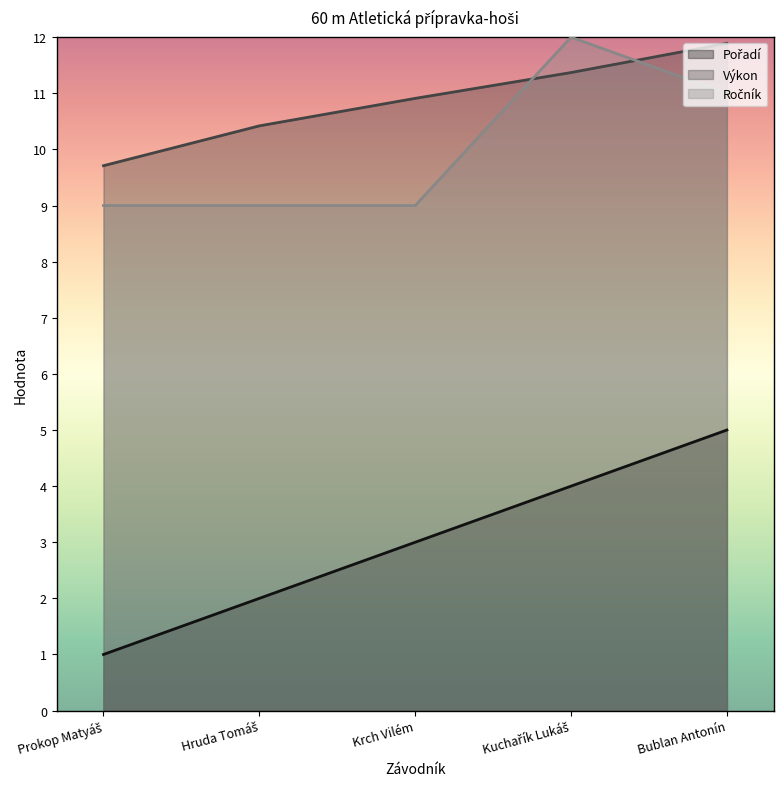

Rank the series by their maximum value, from highest to lowest.

Ročník, Výkon, Pořadí